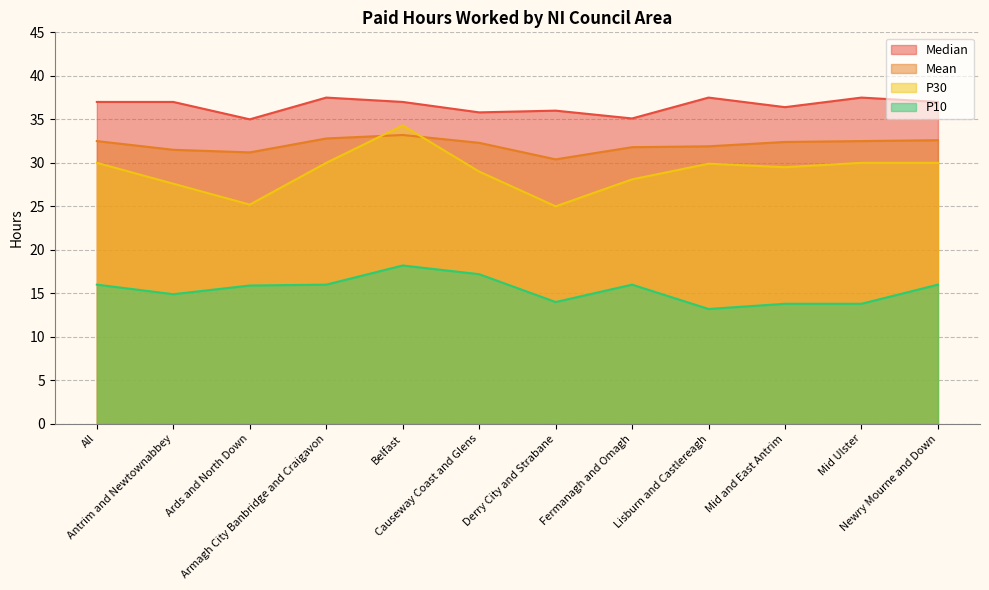

What is the label of the 1st point from the left?

All